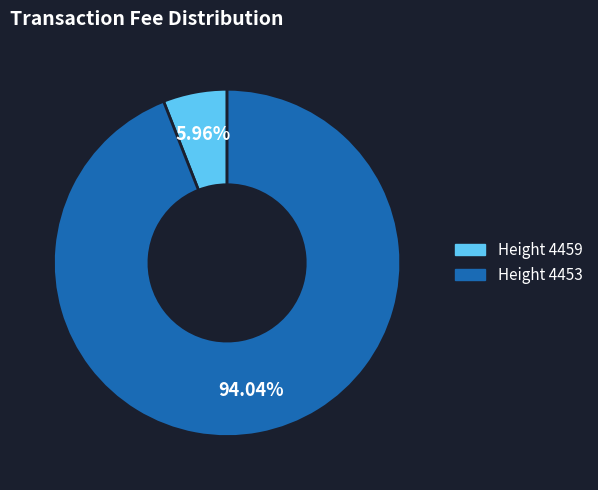

Which category has the biggest portion of the pie?

Height 4453